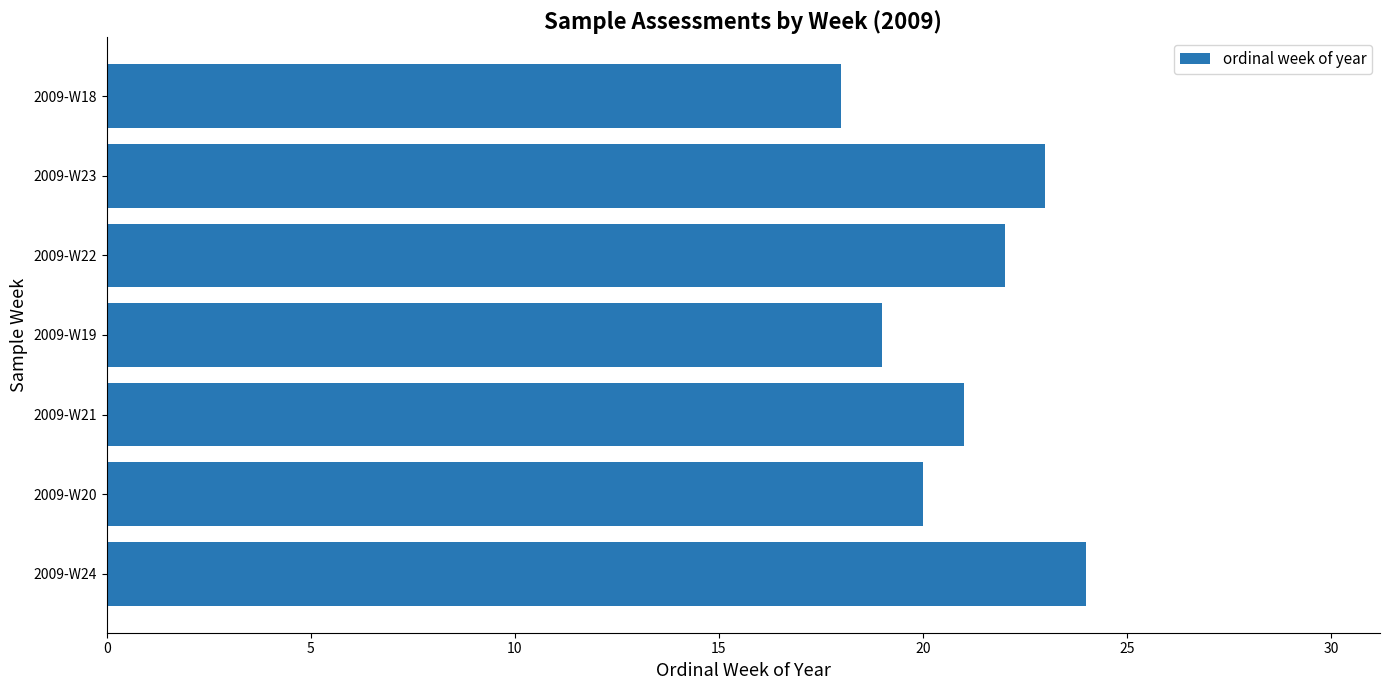

How many data points does each series have?

7